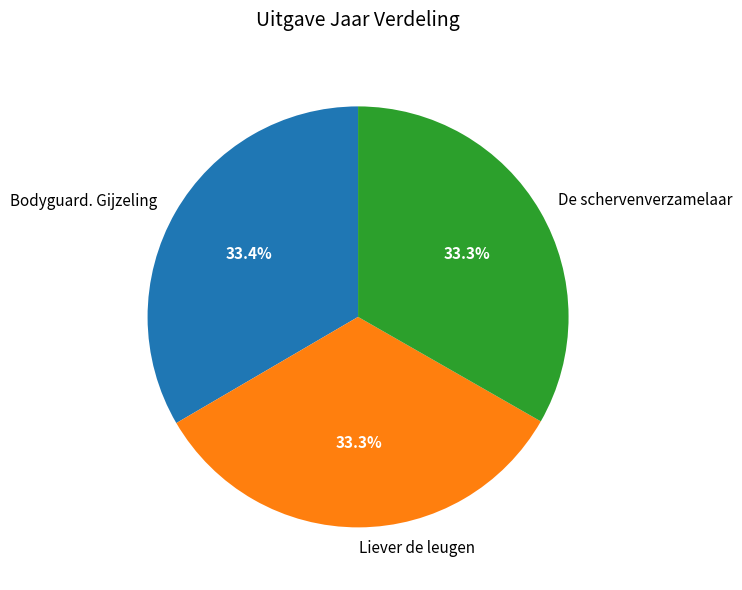

What percentage is the Bodyguard. Gijzeling slice, to the nearest percent?

33%